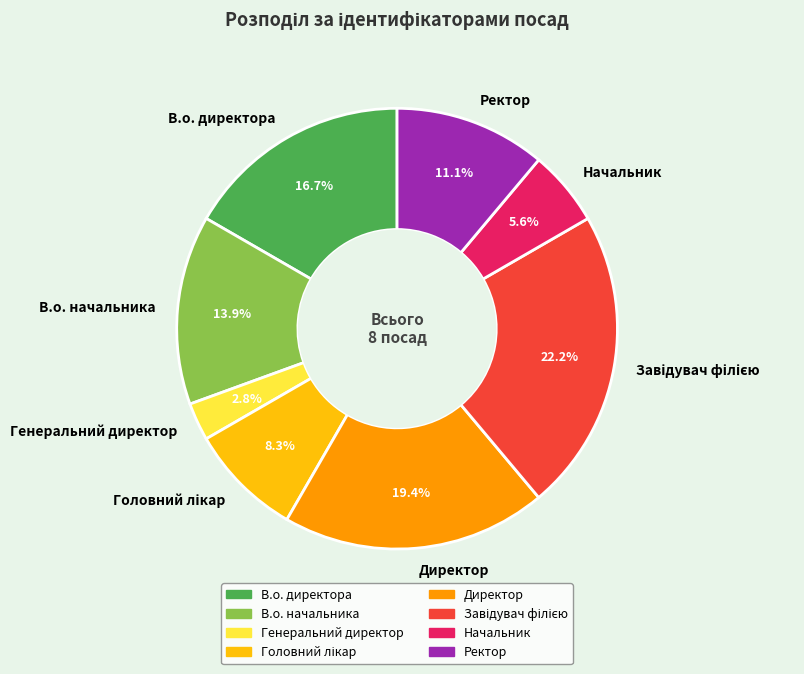

To the nearest percent, what percentage of the pie is Ректор?

11%